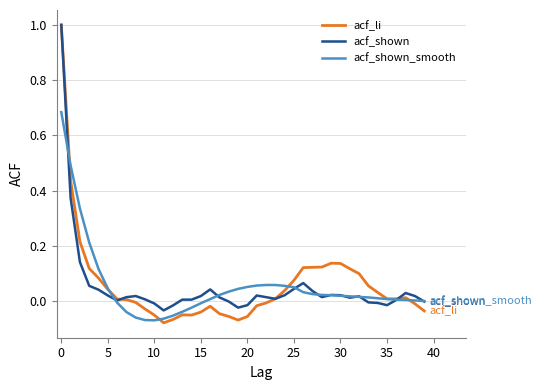

Which series has the largest range (max minus min)?

acf_li